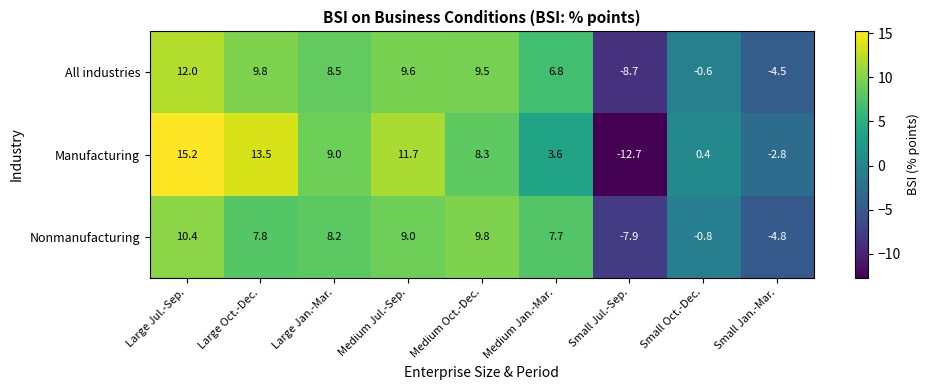

What is the sum of the Nonmanufacturing values at Small Jan.-Mar. and Small Oct.-Dec.?

-5.6